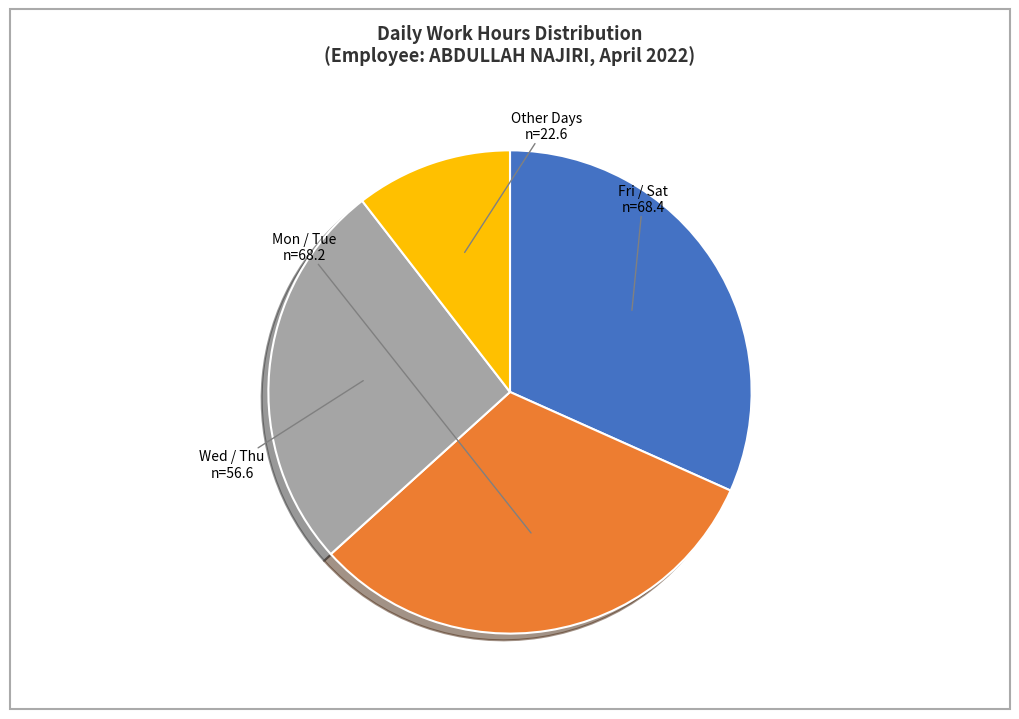

Is there any slice that represents more than half of the pie?

No